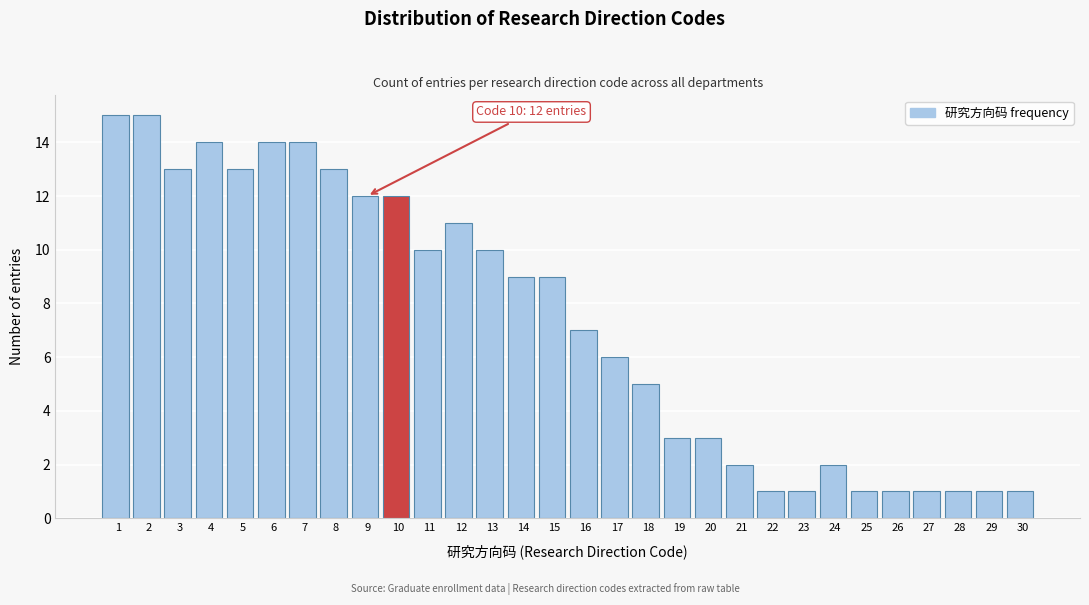

Reading left to right, extract all data points from this chart.

1=15	2=15	3=13	4=14	5=13	6=14	7=14	8=13	9=12	10=12	11=10	12=11	13=10	14=9	15=9	16=7	17=6	18=5	19=3	20=3	21=2	22=1	23=1	24=2	25=1	26=1	27=1	28=1	29=1	30=1